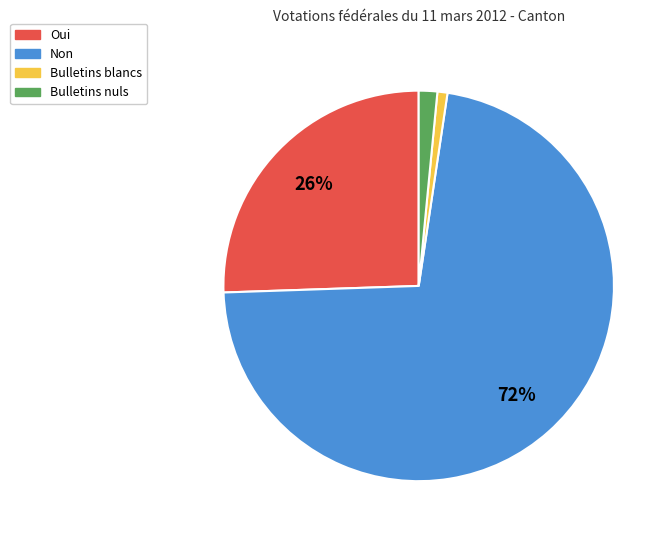

Does Non represent more than half of the total?

Yes